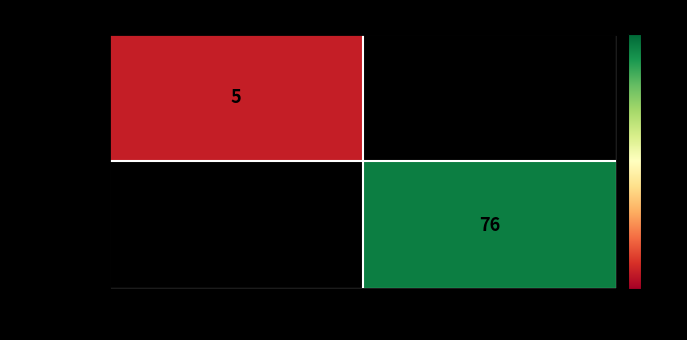

Is the value of 147b35bf... at -1 greater than the value of 4ee5beec... at 1?

No